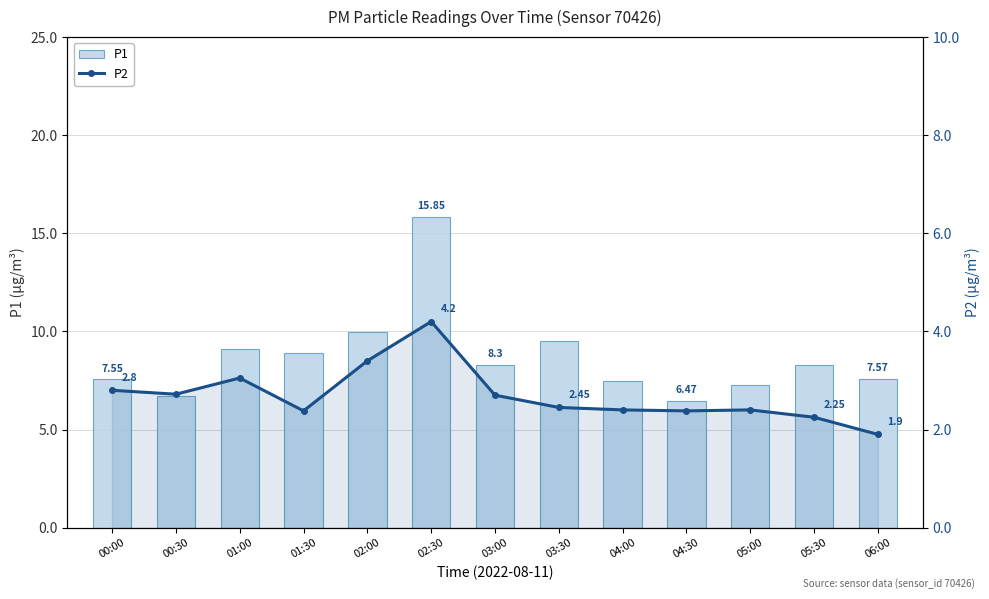

Reading left to right, what are all the values shown in this chart?

P1: 00:00=7.5	00:30=6.7	01:00=9.1	01:30=8.9	02:00=10.0	02:30=15.8	03:00=8.3	03:30=9.5	04:00=7.5	04:30=6.5	05:00=7.3	05:30=8.3	06:00=7.6
P2: 00:00=2.8	00:30=2.7	01:00=3.0	01:30=2.4	02:00=3.4	02:30=4.2	03:00=2.7	03:30=2.5	04:00=2.4	04:30=2.4	05:00=2.4	05:30=2.2	06:00=1.9